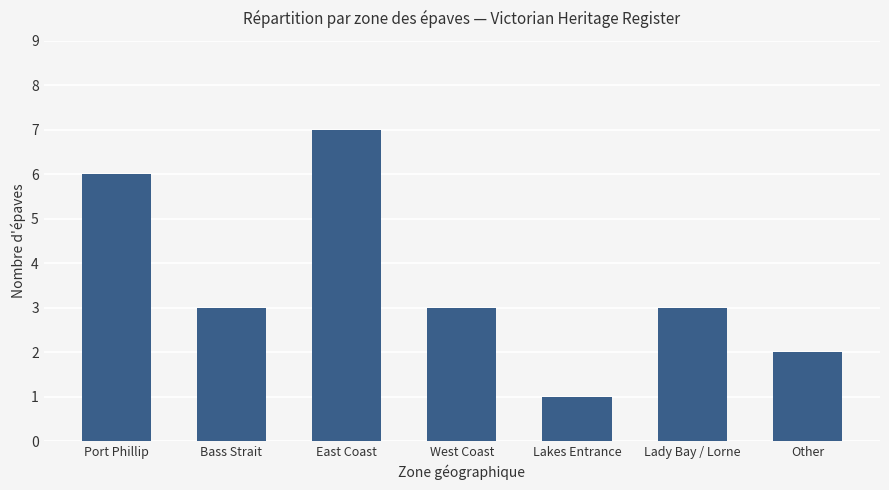

What is the average value?

4